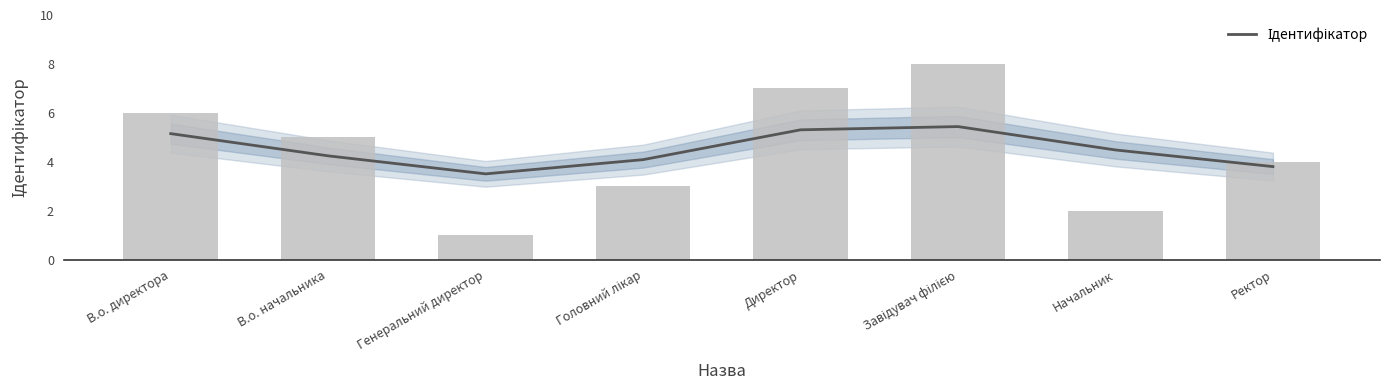

List the labels in order of value, largest first.

Завідувач філією, Директор, В.о. директора, В.о. начальника, Ректор, Головний лікар, Начальник, Генеральний директор